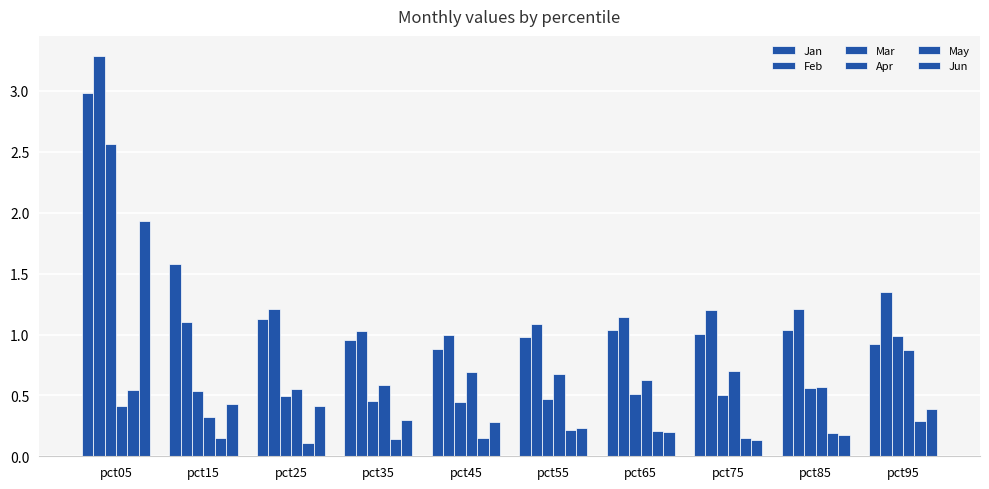

Does the chart contain stacked bars?

No